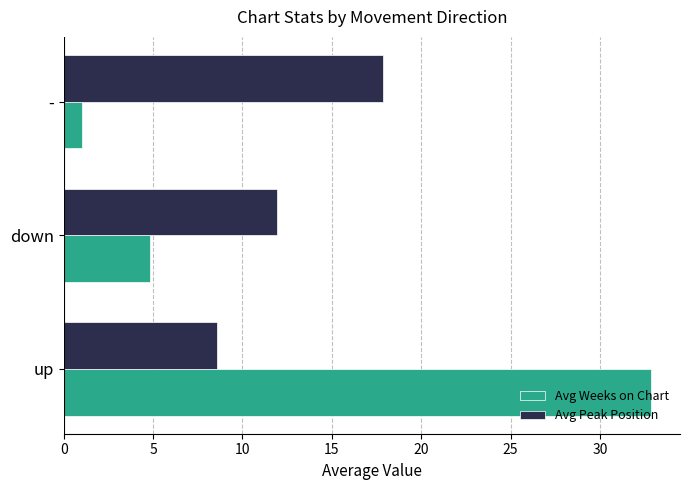

At which label does Avg Weeks on Chart reach its minimum?

-